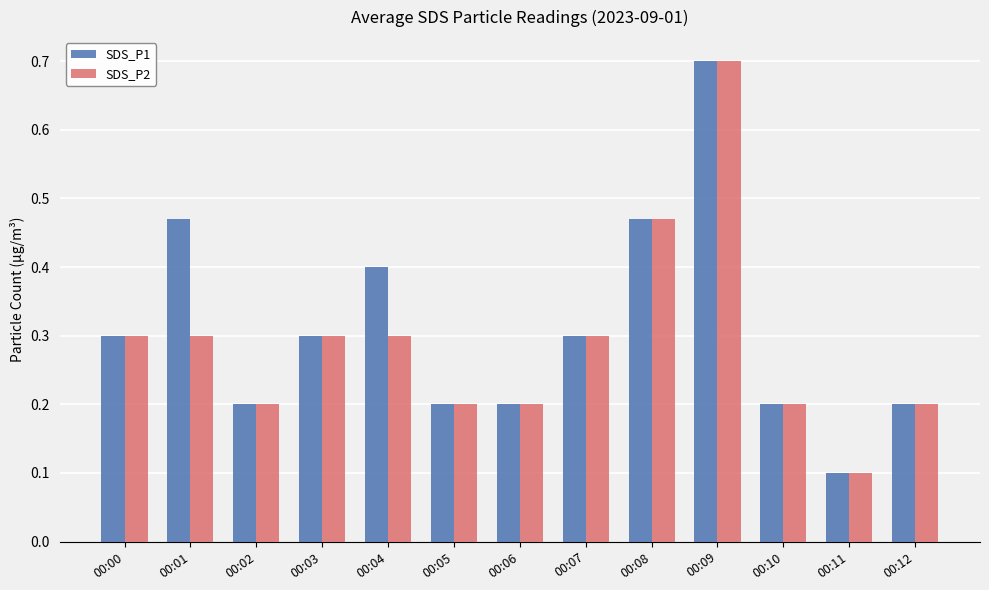

The value of SDS_P1 at 00:02 is 0.2. True or false?

True